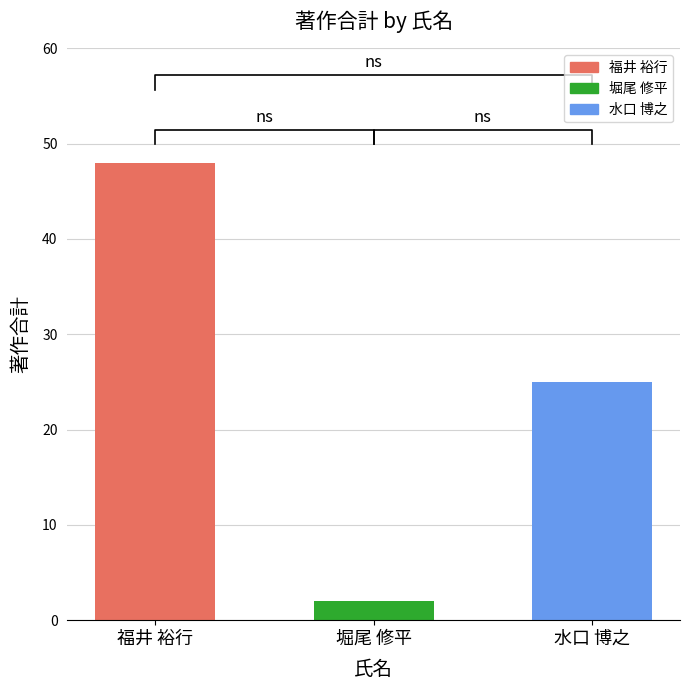

Are the bars horizontal?

No